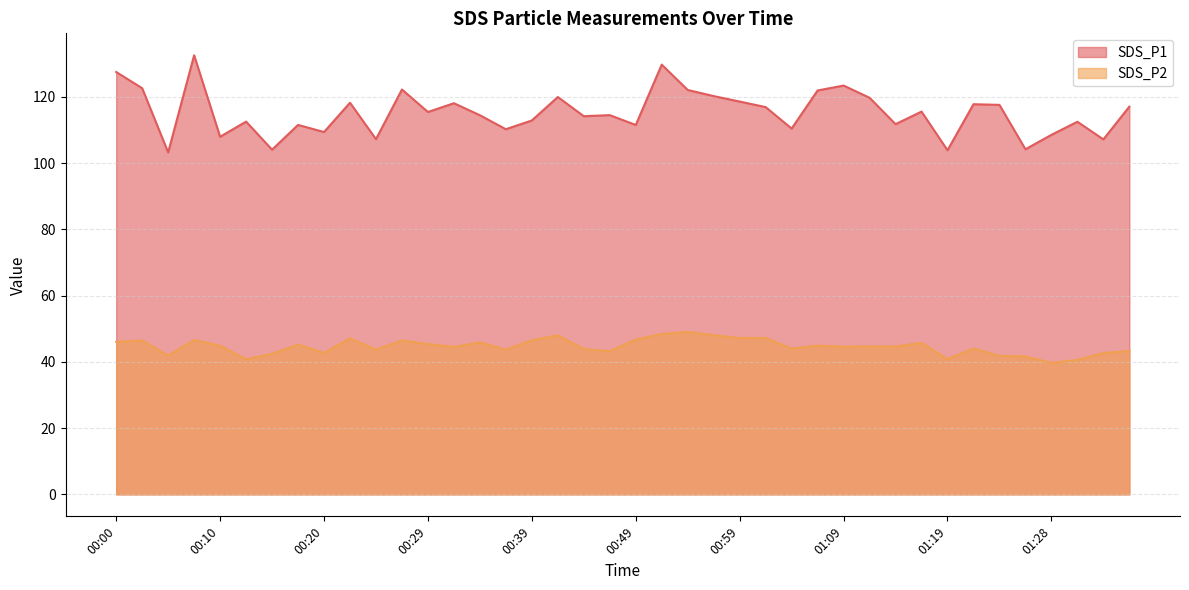

What is the sum of the SDS_P2 values at 00:00 and 00:42?

94.1